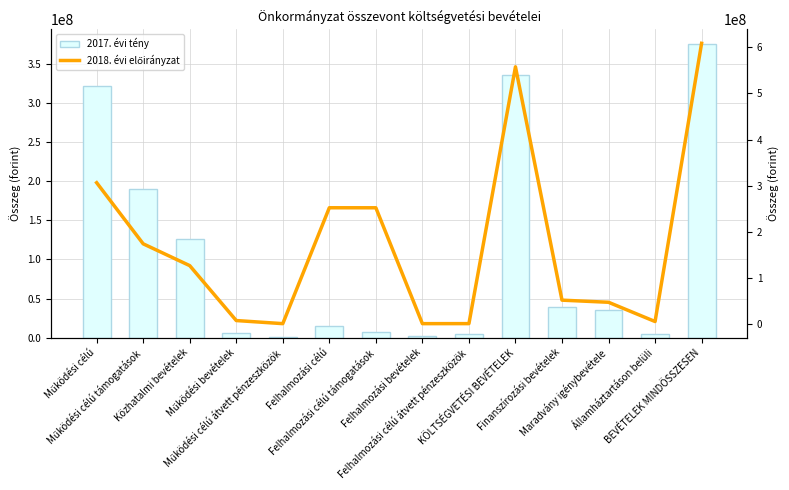

What position from the left is Működési célú átvett pénzeszközök?

5